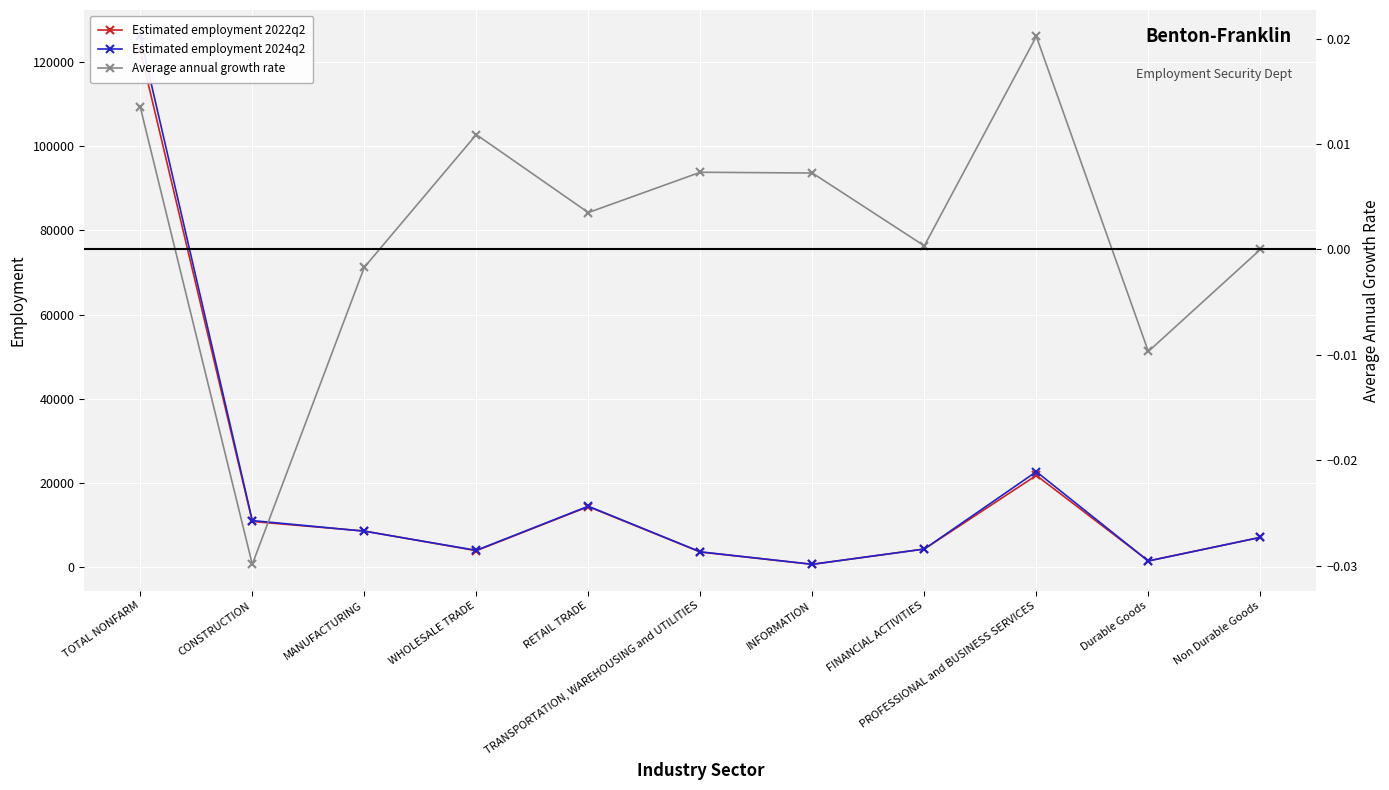

What is the average value of the Estimated employment 2024q2 series?

18555.5